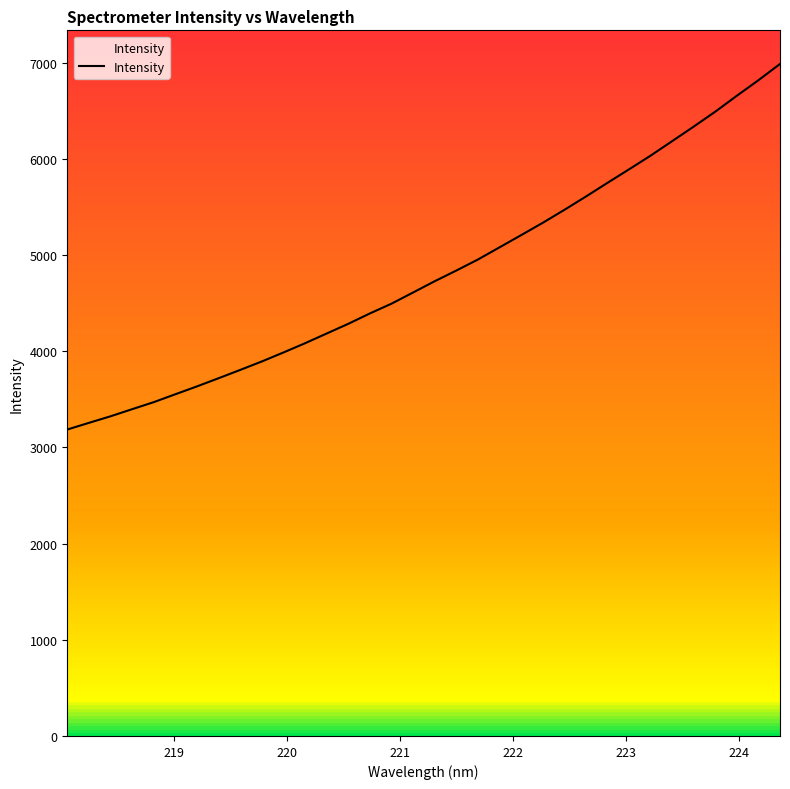

What is the maximum value shown in the chart?

6988.3